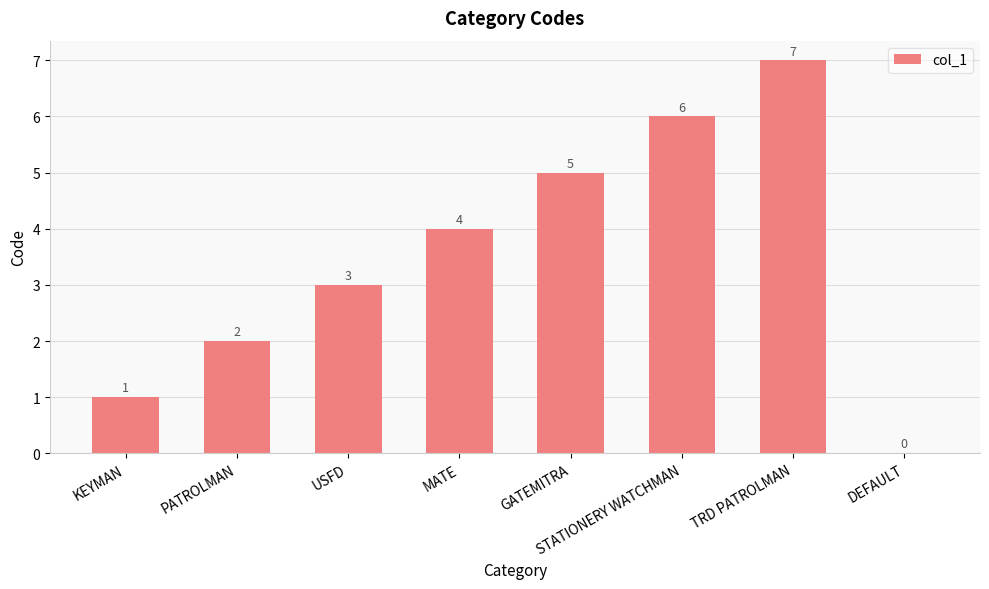

Which label corresponds to the largest value in the chart?

TRD PATROLMAN